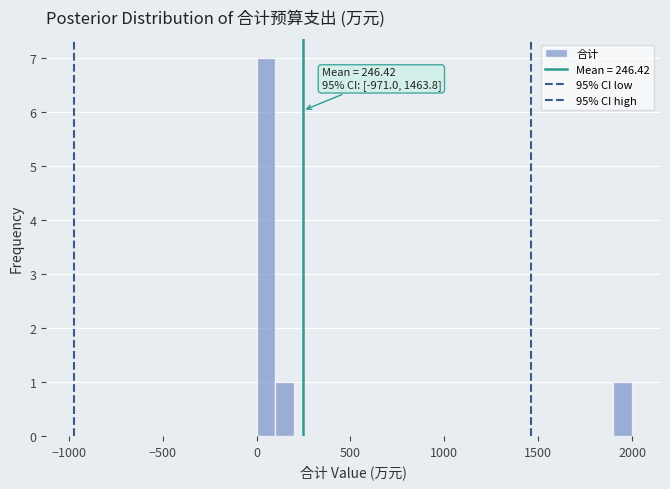

Read against the x-axis, roughly where is the centre of the tallest bar?

50